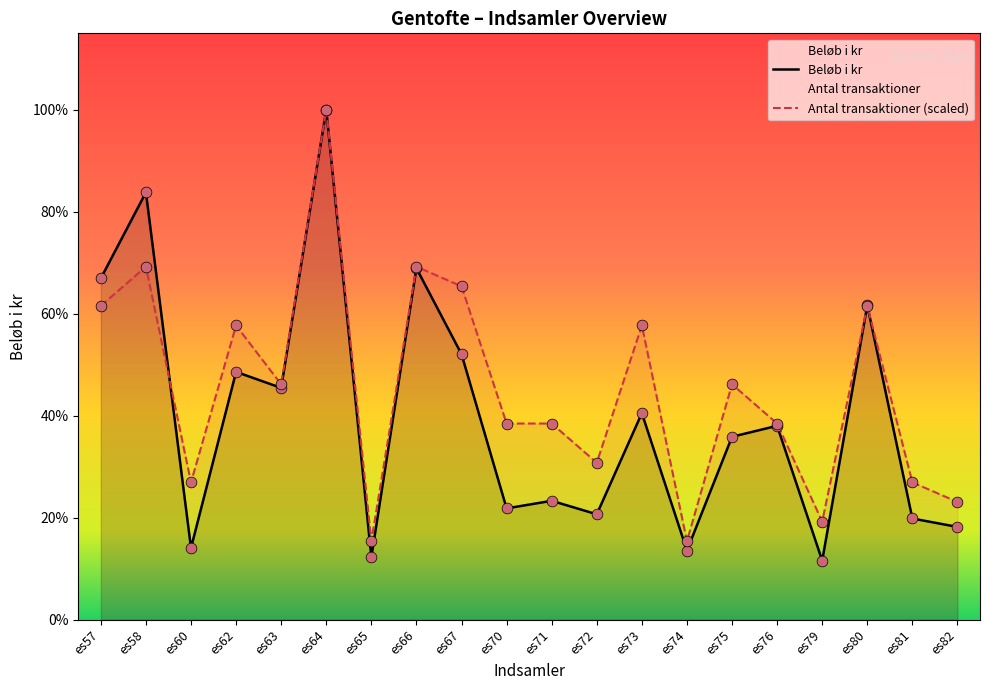

Which series has the largest total across all categories?

Antal transaktioner (scaled)